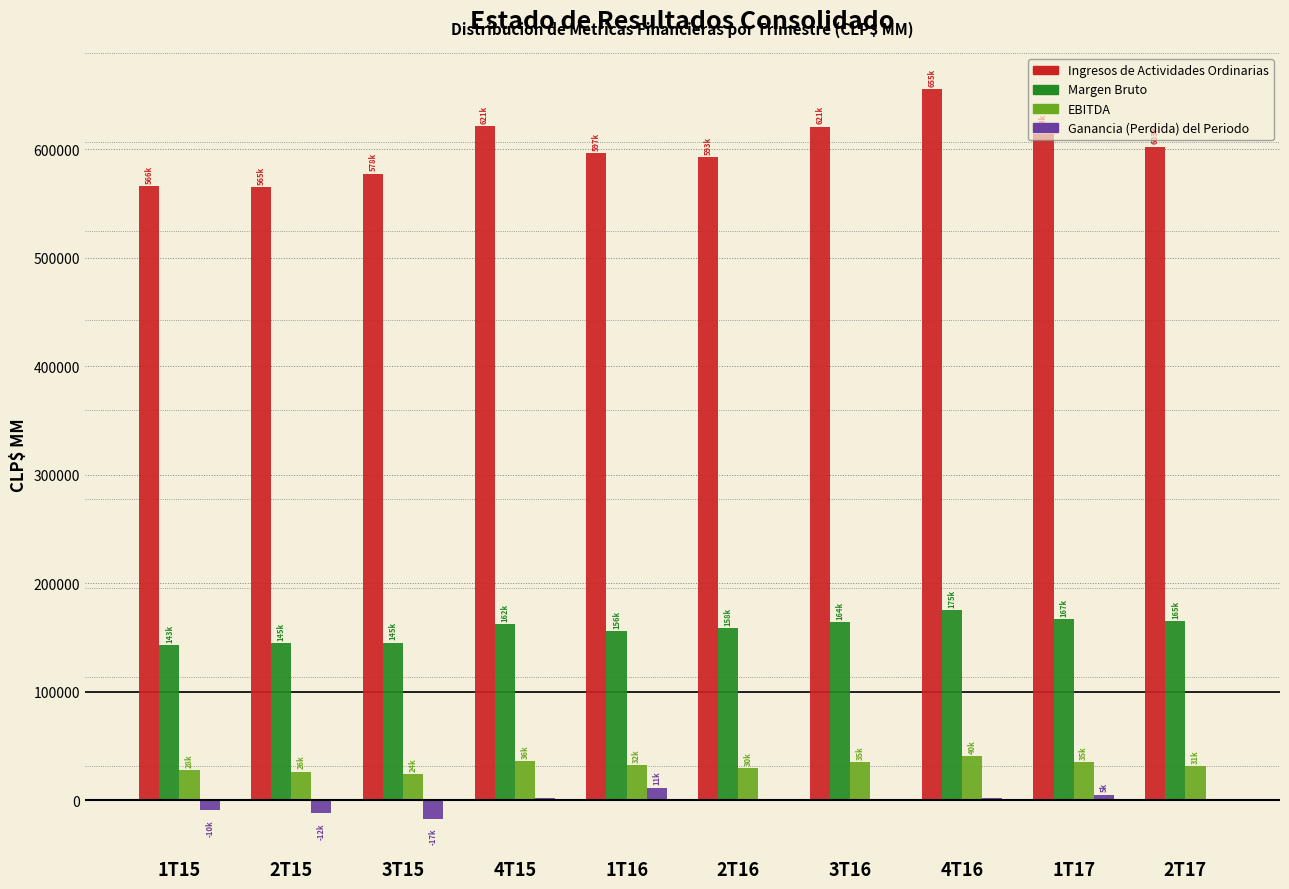

Is the value of EBITDA at 3T16 greater than the value of Margen Bruto at 4T15?

No